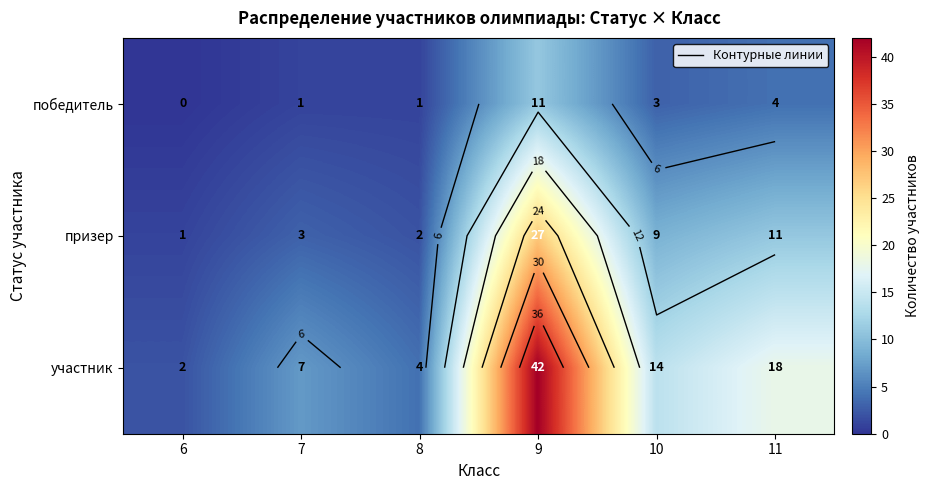

List the series in order of their overall mean, lowest first.

победитель, призер, участник